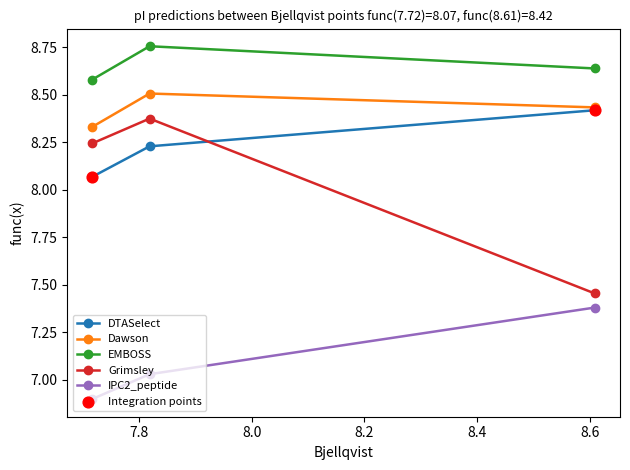

Which series has the largest total across all categories?

EMBOSS